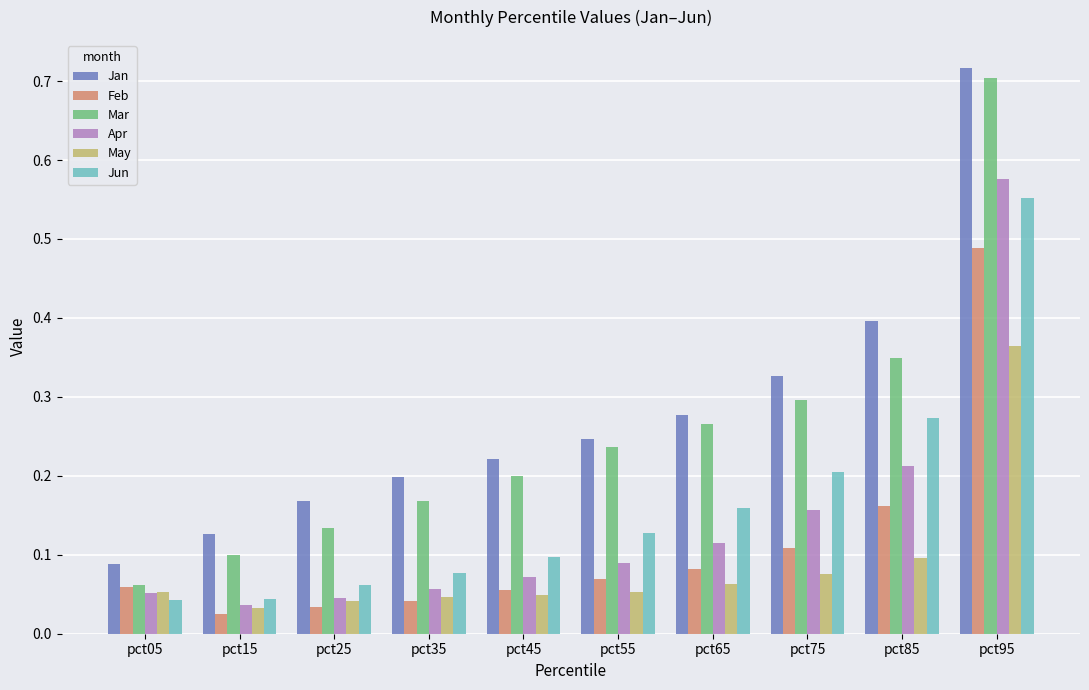

Which series changed the most between pct65 and pct95?

Apr